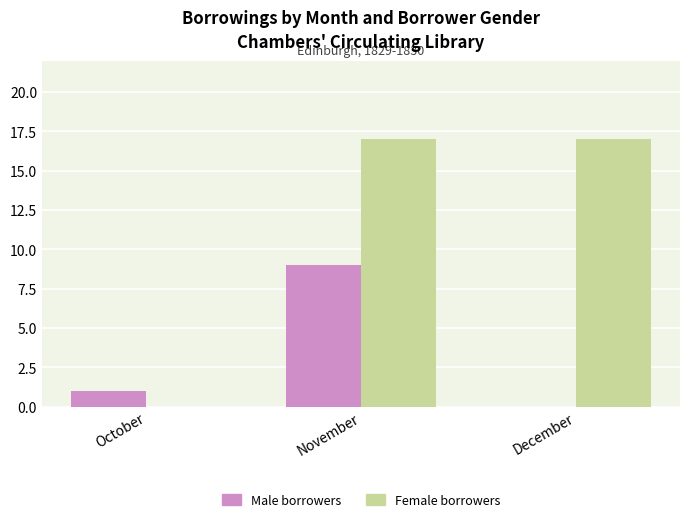

What is the maximum value for Female borrowers?

17